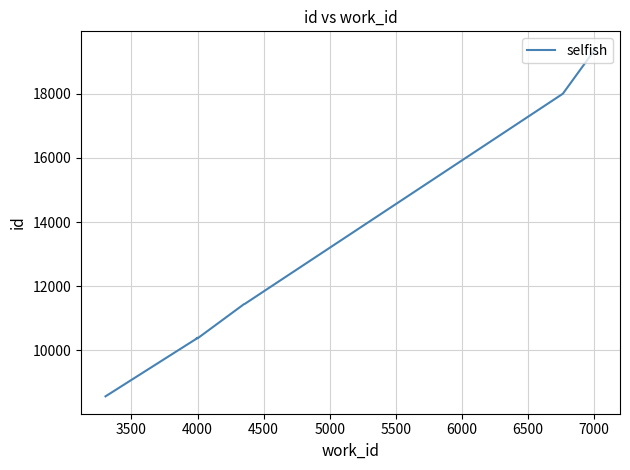

What is the difference between the second highest and minimum values?

9433